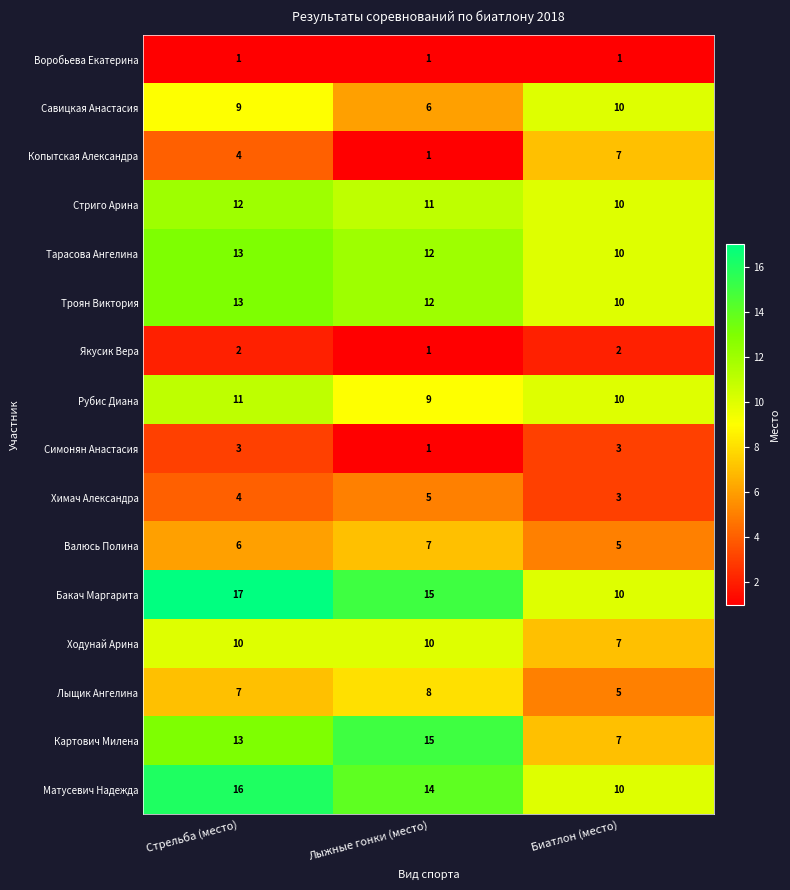

What is the difference between the maximum and minimum values in the Картович Милена series?

8